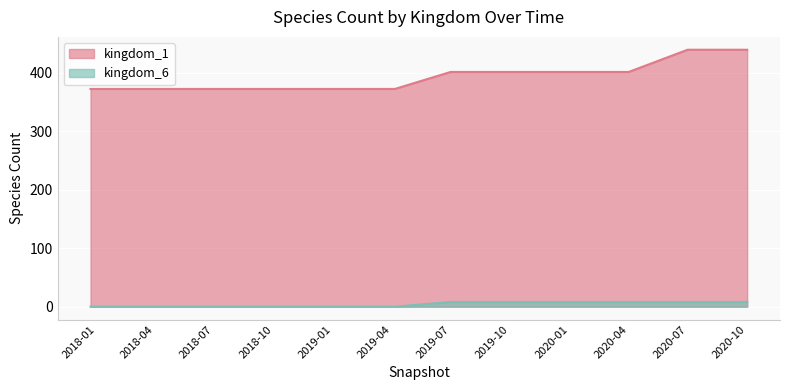

What is the sum of all kingdom_6 values?

72